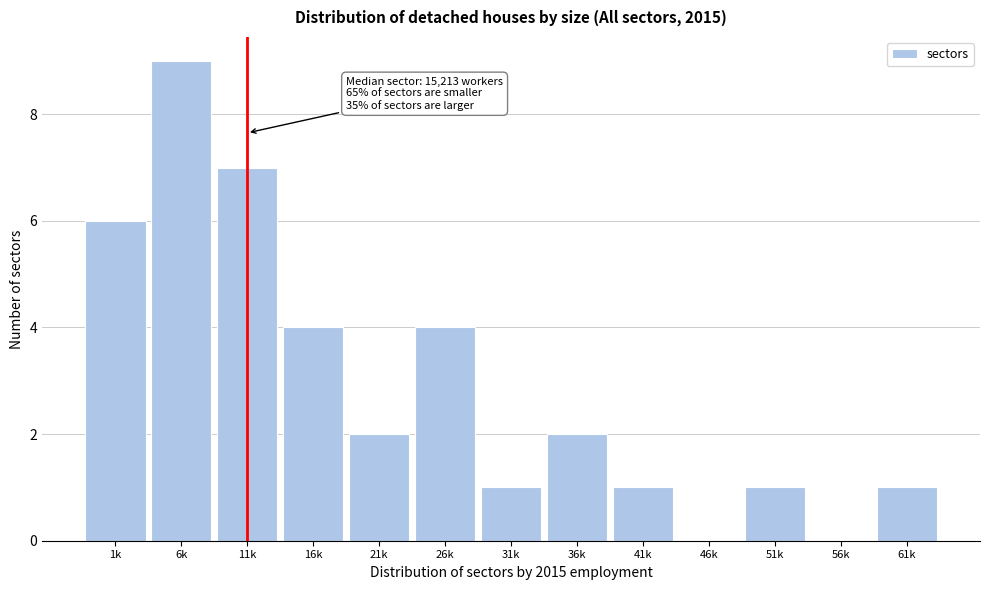

Reading left to right, extract all data points from this chart.

1k=6	6k=9	11k=7	16k=4	21k=2	26k=4	31k=1	36k=2	41k=1	46k=0	51k=1	56k=0	61k=1